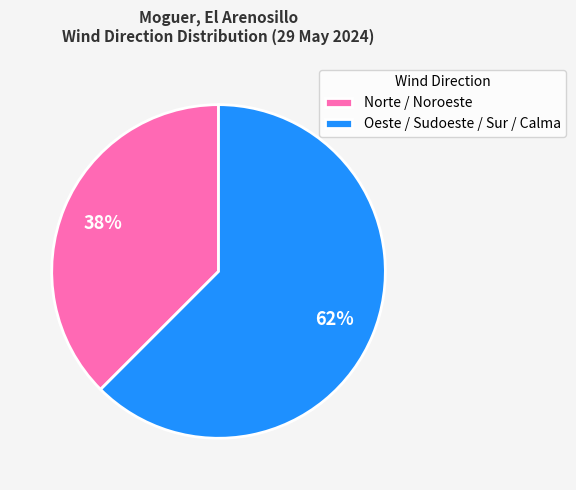

Is the sum of Oeste / Sudoeste / Sur / Calma and Norte / Noroeste greater than half?

Yes